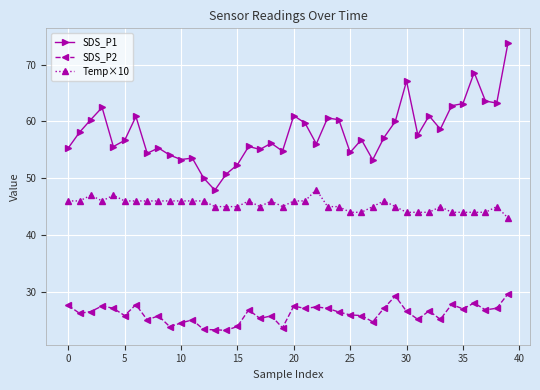

Rank the series by their average value, from highest to lowest.

SDS_P1, Temp×10, SDS_P2